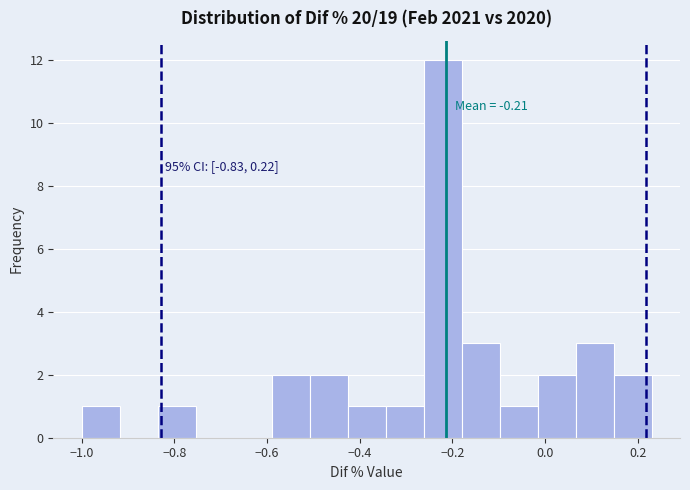

Which range on the x-axis has the tallest bar?

-0.26 to -0.18